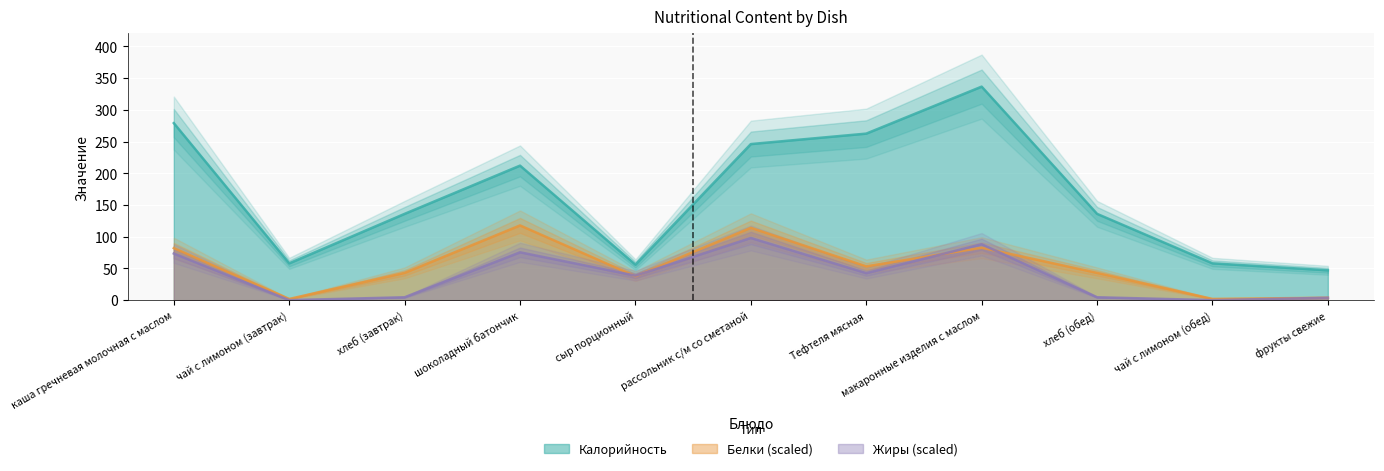

What is the difference between the second highest and second lowest values in the Калорийность series?

223.1